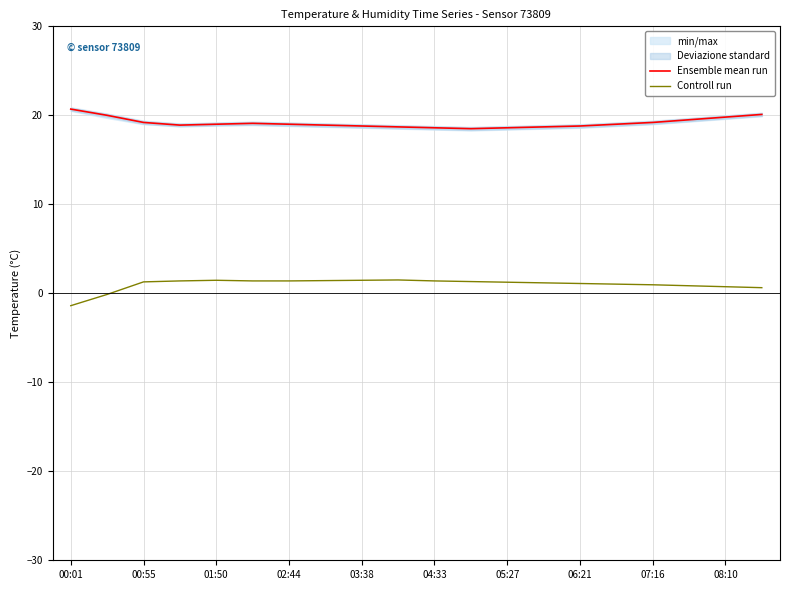

Is it true that Ensemble mean run equals 19.0 at 02:44?

True